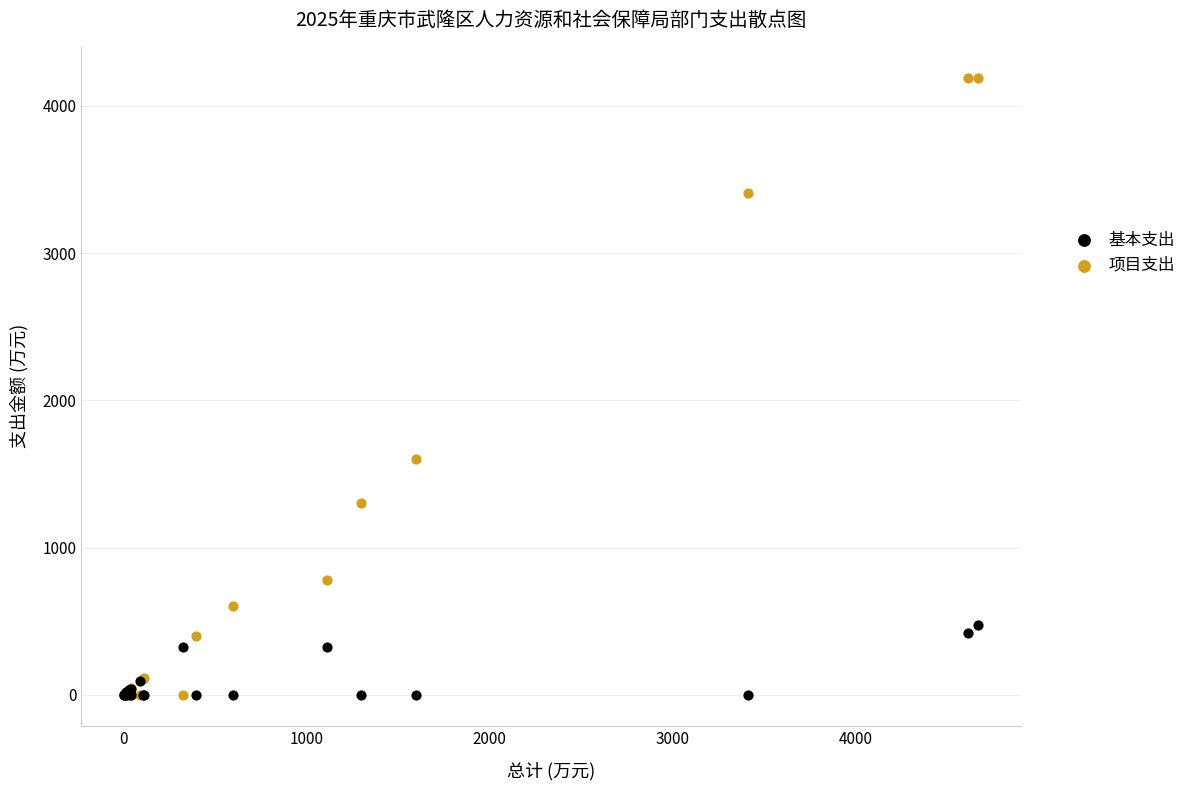

In the 项目支出 series, what Y value is closest to 2096?

1600.0